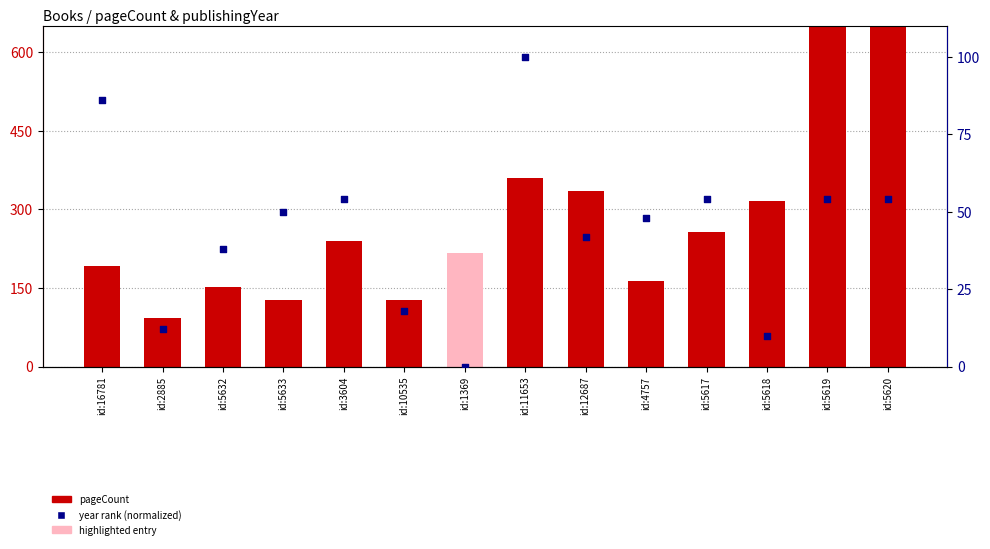

What are all the series names shown in the legend?

pageCount, year rank (normalized)